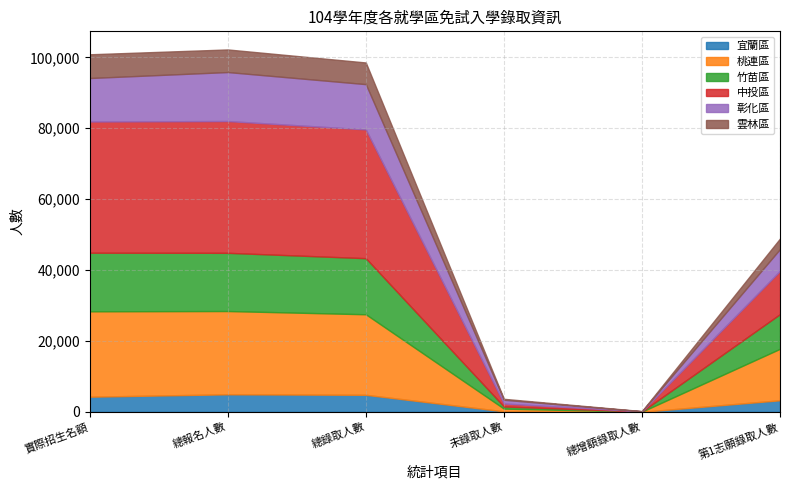

The value of 宜蘭區 at 第1志願錄取人數 is 3270. True or false?

True